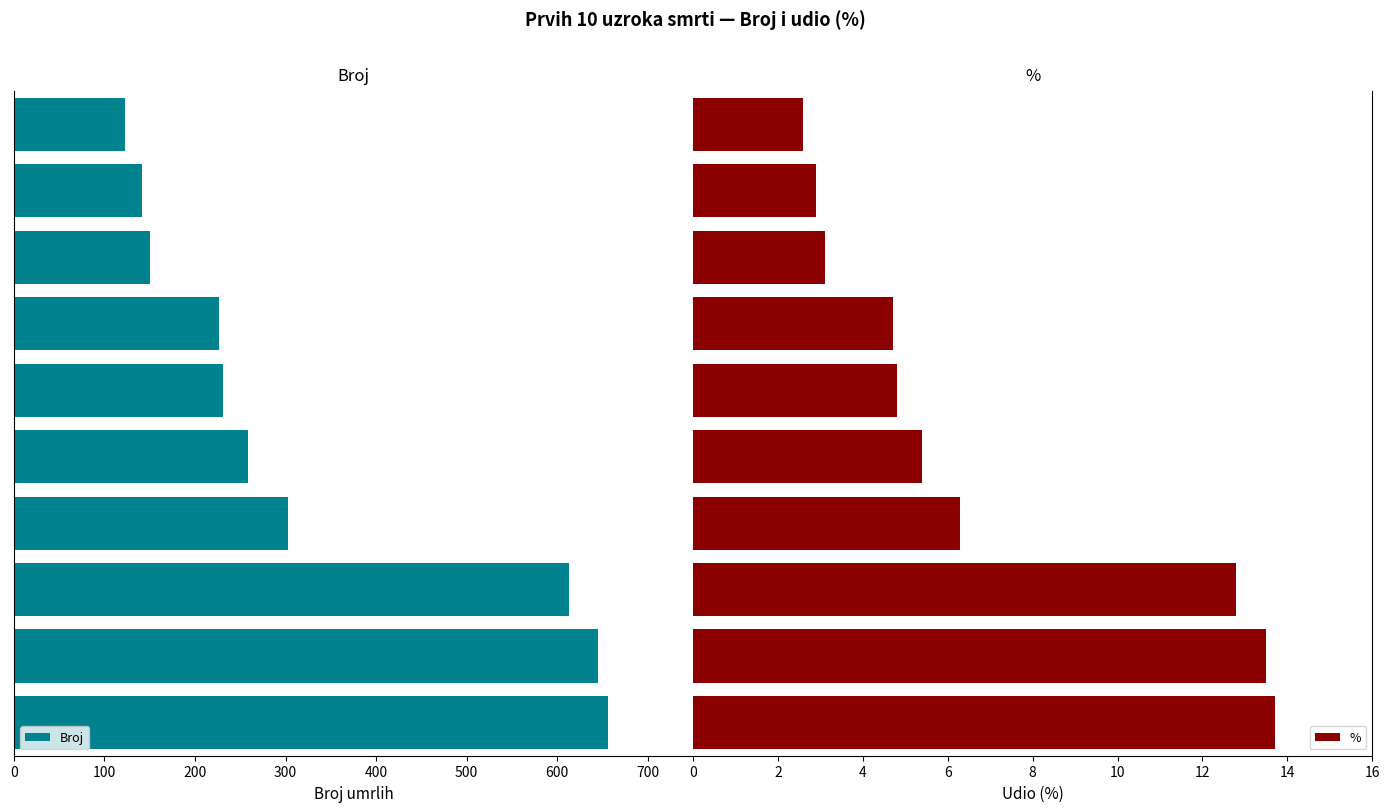

Which series has the widest spread of values?

Broj